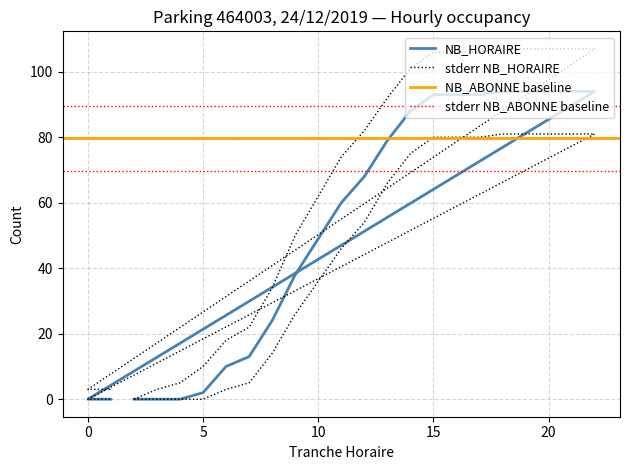

What is the difference between the maximum and minimum values in the NB_HORAIRE_upper series?

107